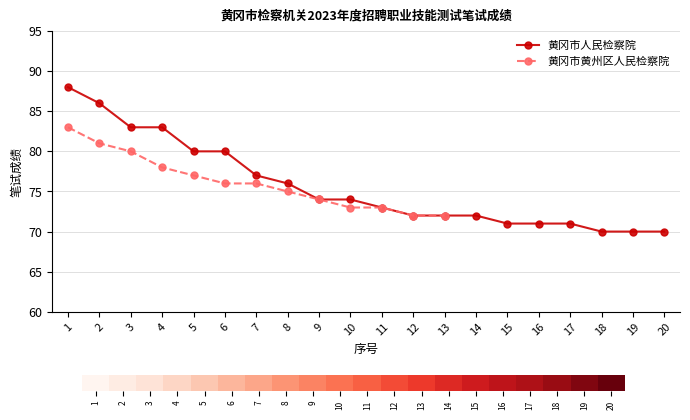

What is the change in value from 8 to 18?

-6